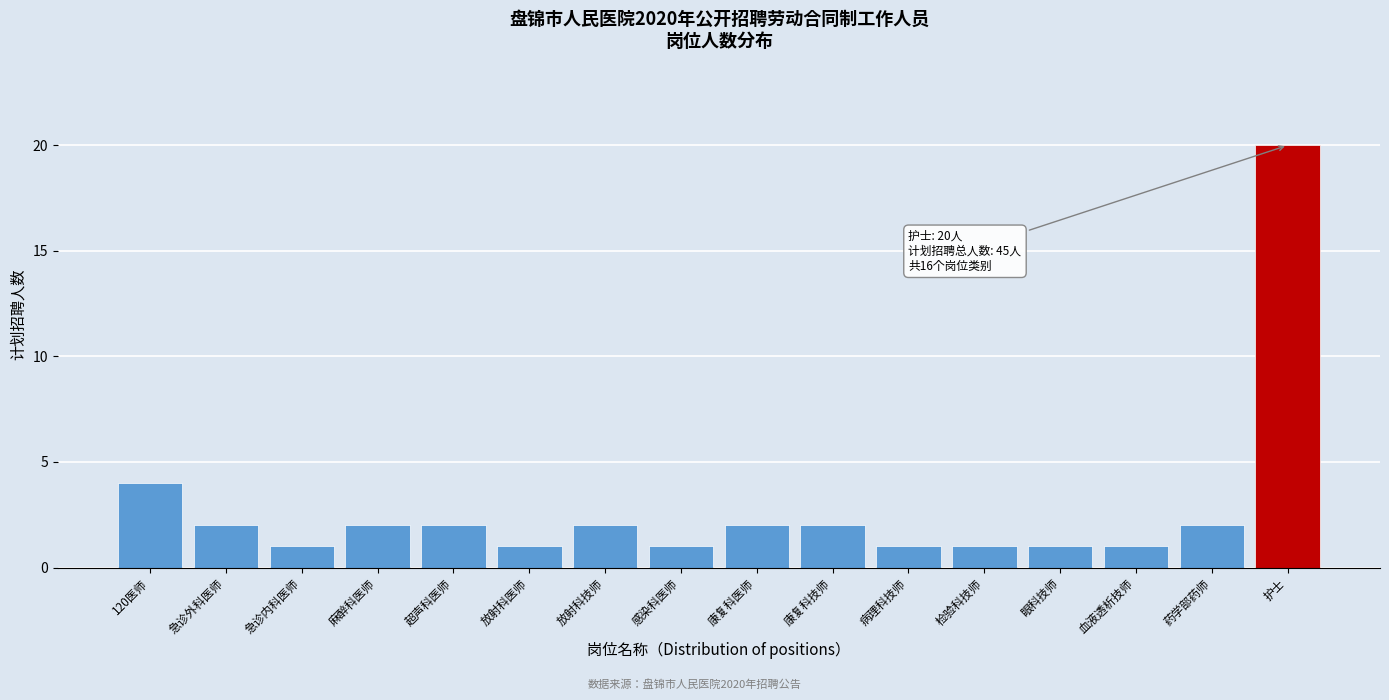

Reading left to right, list all the values displayed in this chart.

4	2	1	2	2	1	2	1	2	2	1	1	1	1	2	20